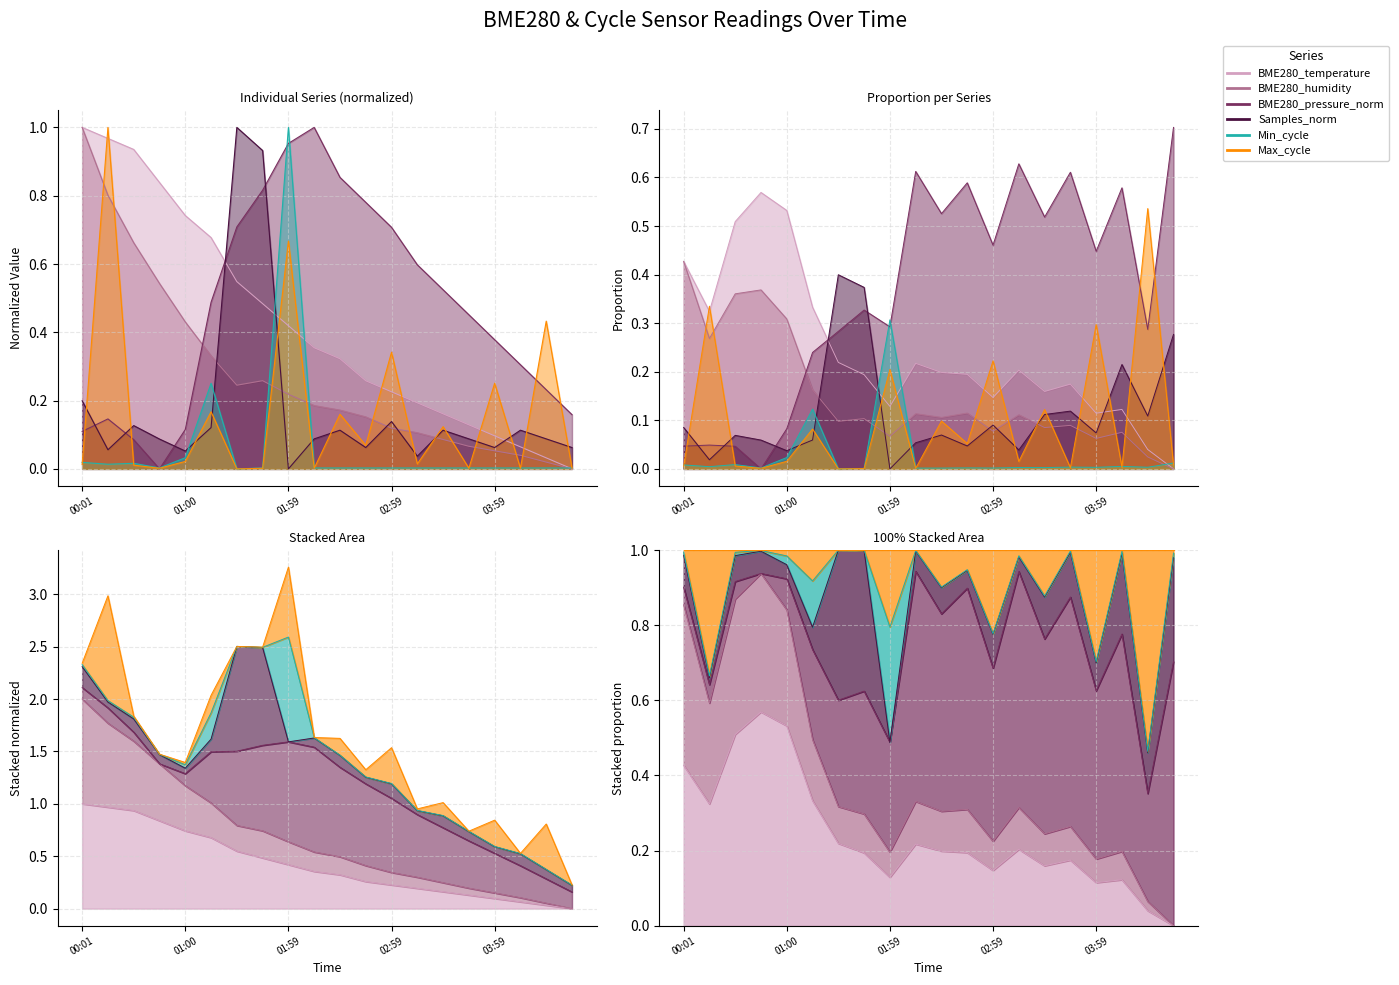

What is the maximum value shown in the chart?

1.0